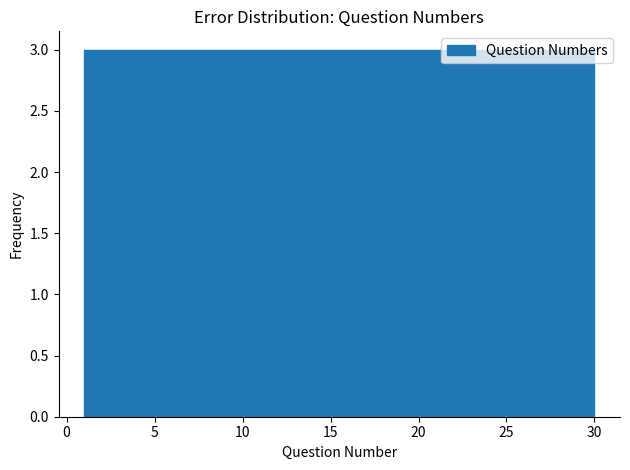

Reading left to right, transcribe this chart: for each bar, give the range it covers on the x-axis and its height. Neither the bar edges nor the heights are printed on the chart, so give them approximately, as read against the axes.

1.0 to 3.9: 3
3.9 to 6.8: 3
6.8 to 9.7: 3
9.7 to 12.6: 3
12.6 to 15.5: 3
15.5 to 18.4: 3
18.4 to 21.3: 3
21.3 to 24.2: 3
24.2 to 27.1: 3
27.1 to 30.0: 3